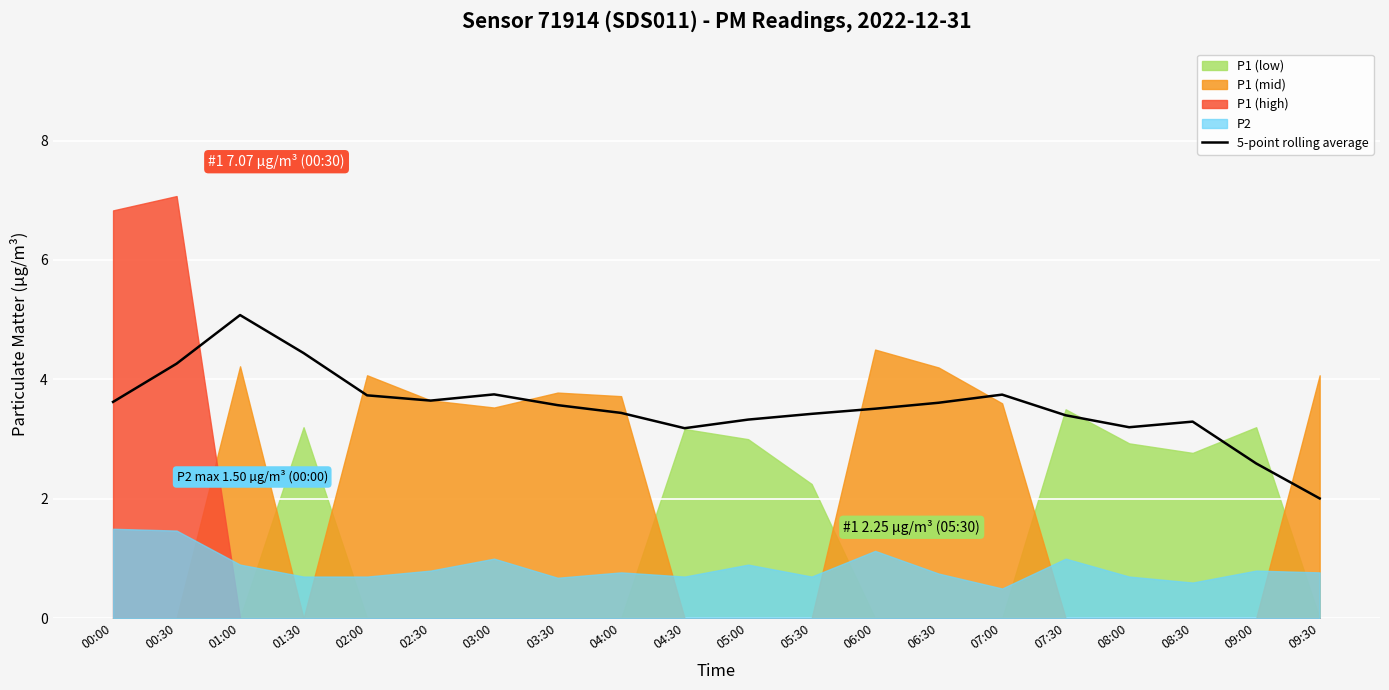

What is the label of the 14th point from the left?

06:30